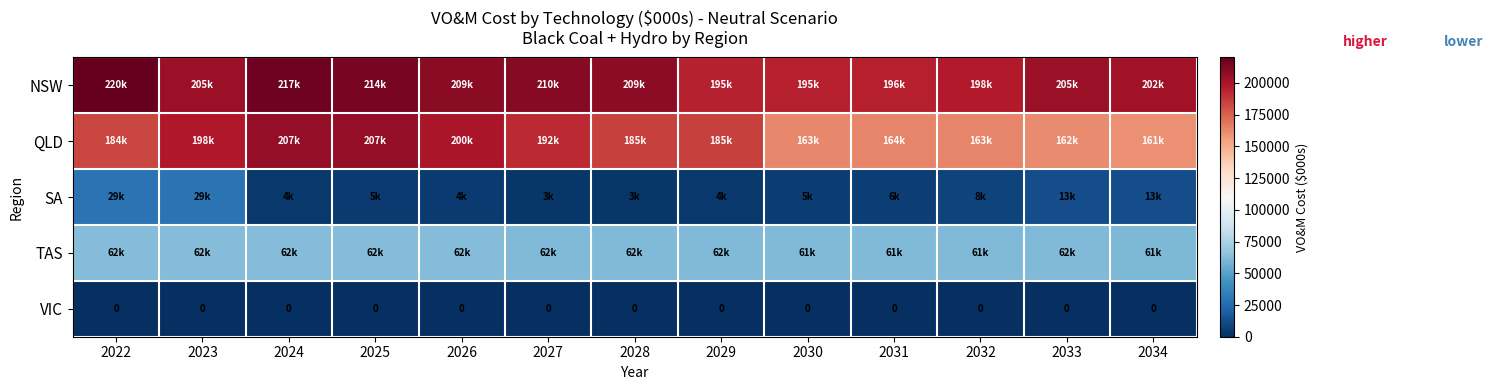

What is the difference between the SA values at 2026 and 2022?

24389.9